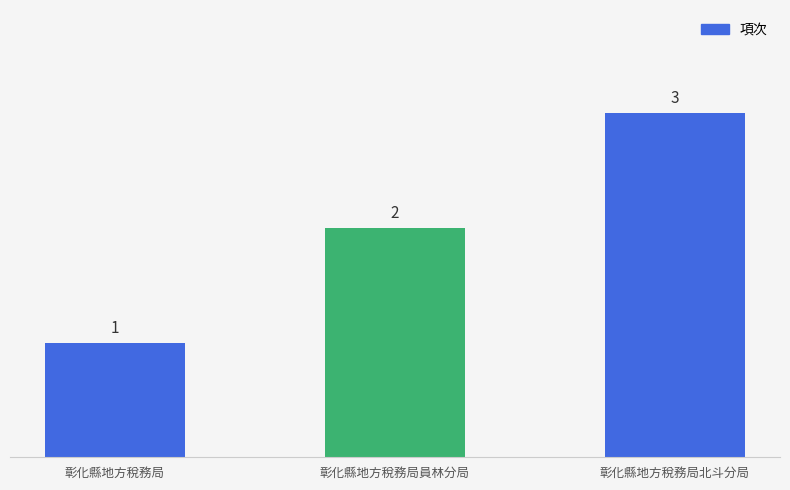

Reading left to right, transcribe all the data shown in this chart.

彰化縣地方稅務局=1	彰化縣地方稅務局員林分局=2	彰化縣地方稅務局北斗分局=3